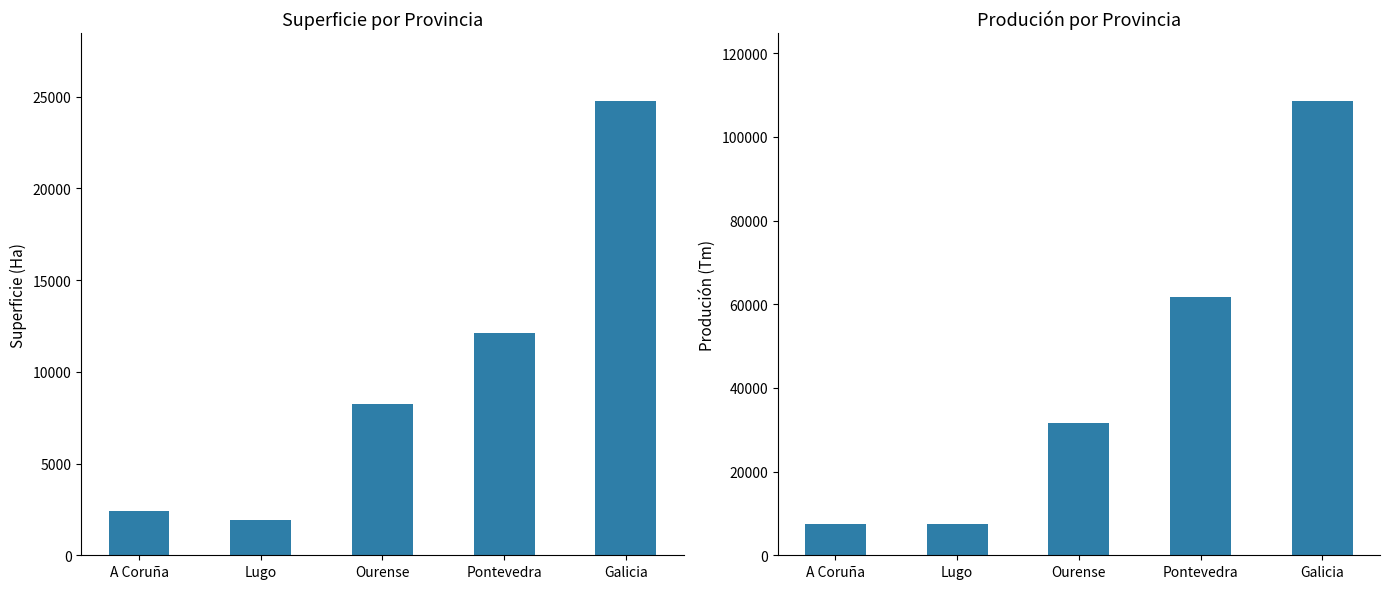

At which label does Produción (Tm) first exceed 31707?

Pontevedra